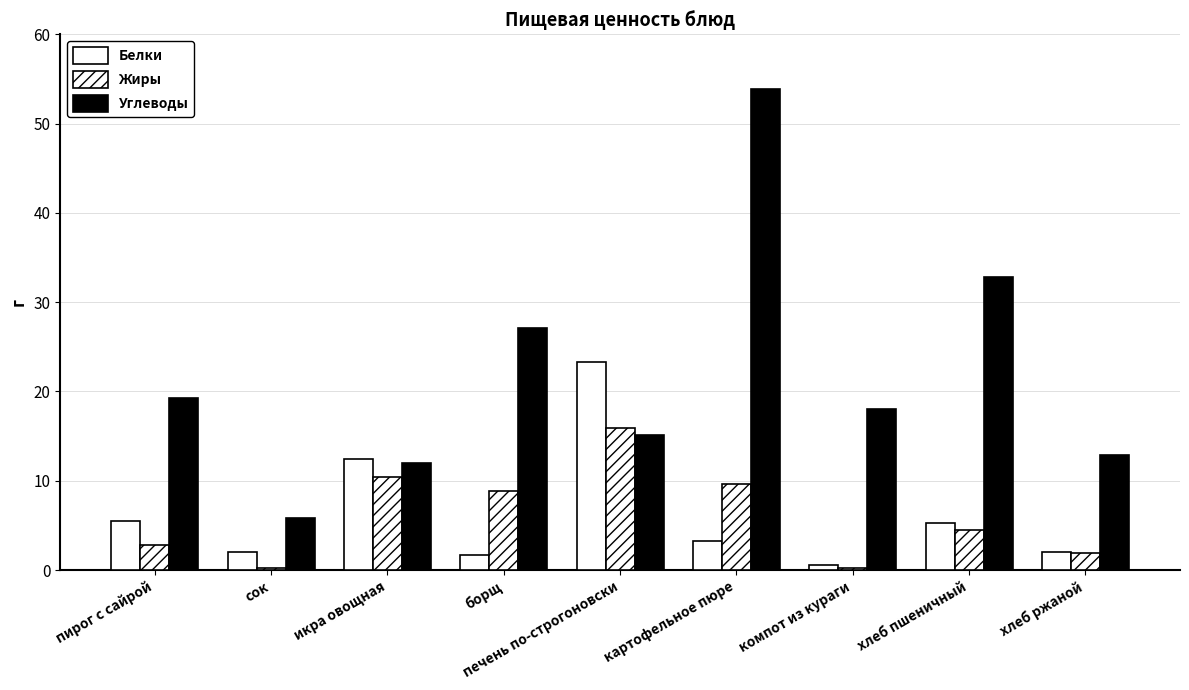

What is the spread (max minus min) of values at компот из кураги?

17.8